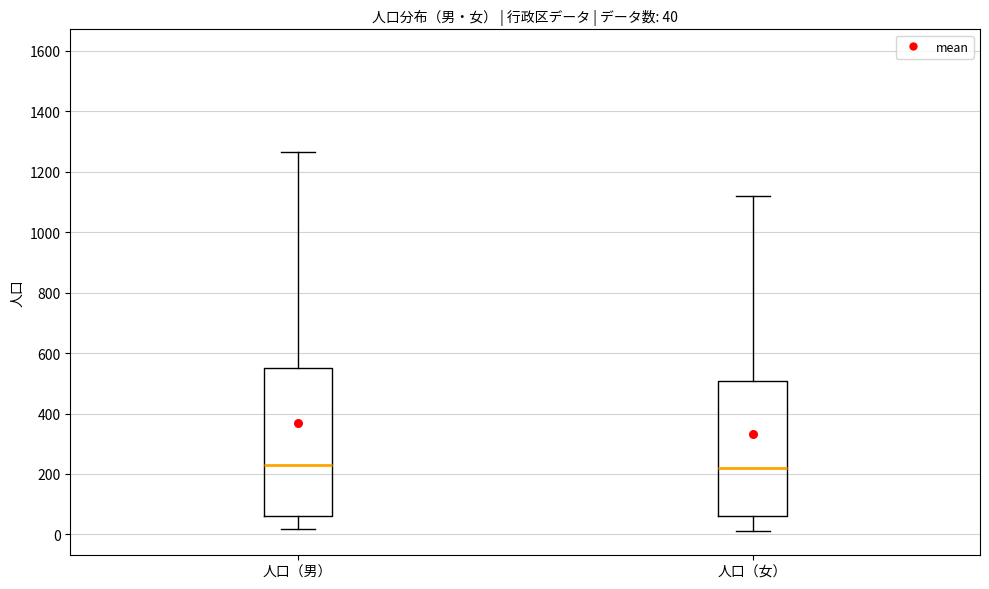

Comparing the boxes themselves (not the whiskers), which one is the tallest?

人口（男）